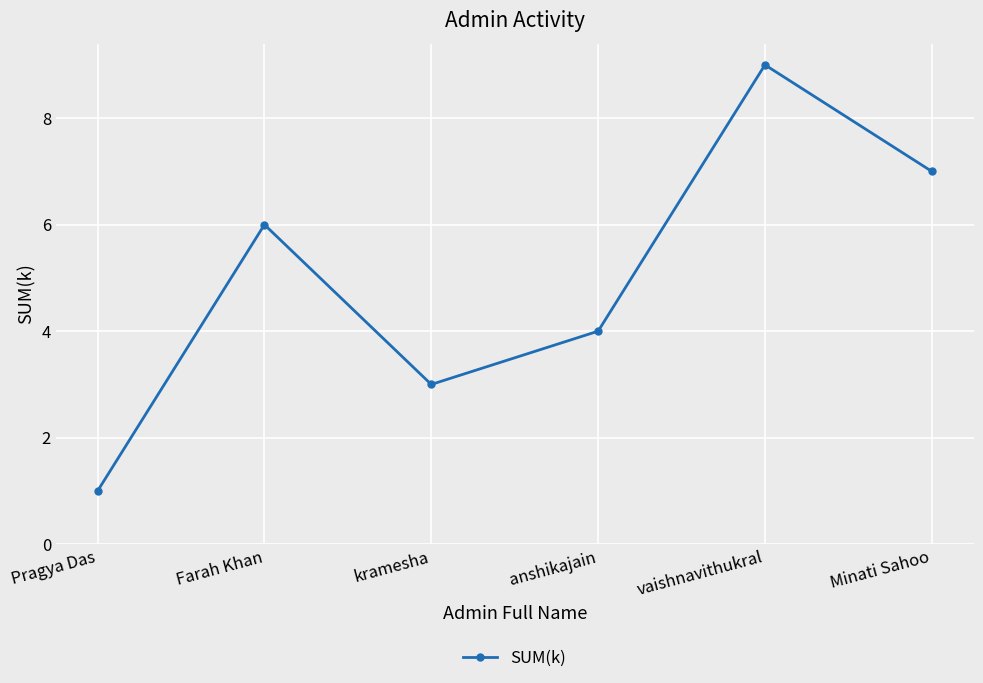

True or false: the data shows 7 at Minati Sahoo.

True